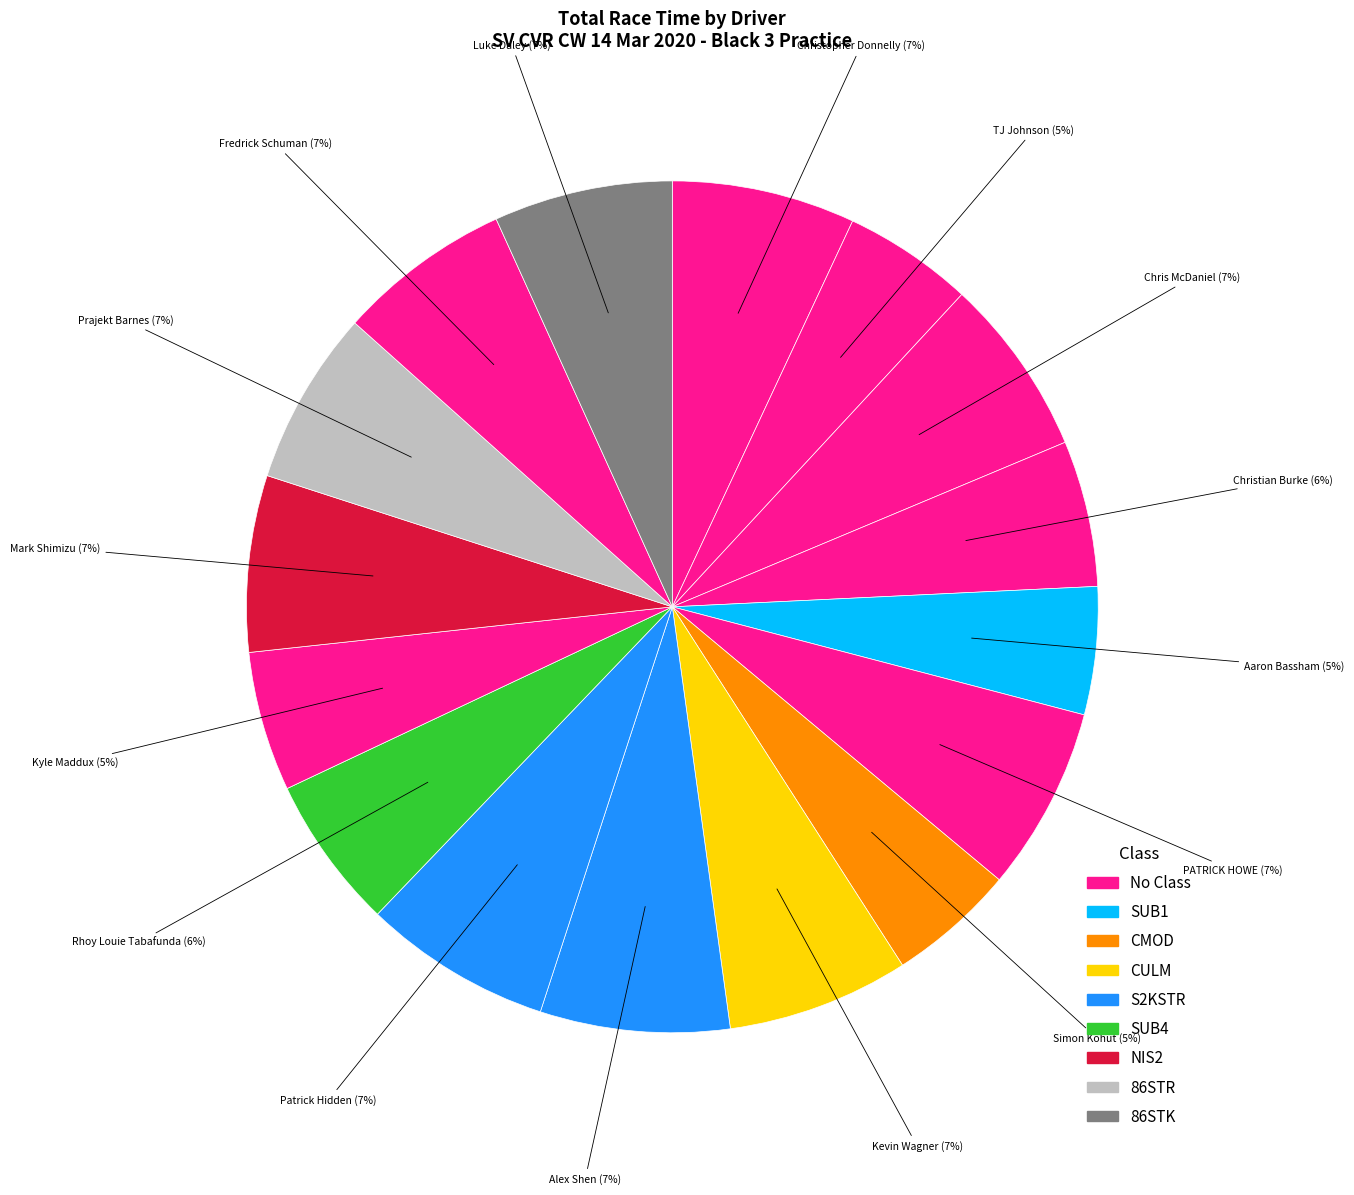

Count the number of slices in the pie.

16